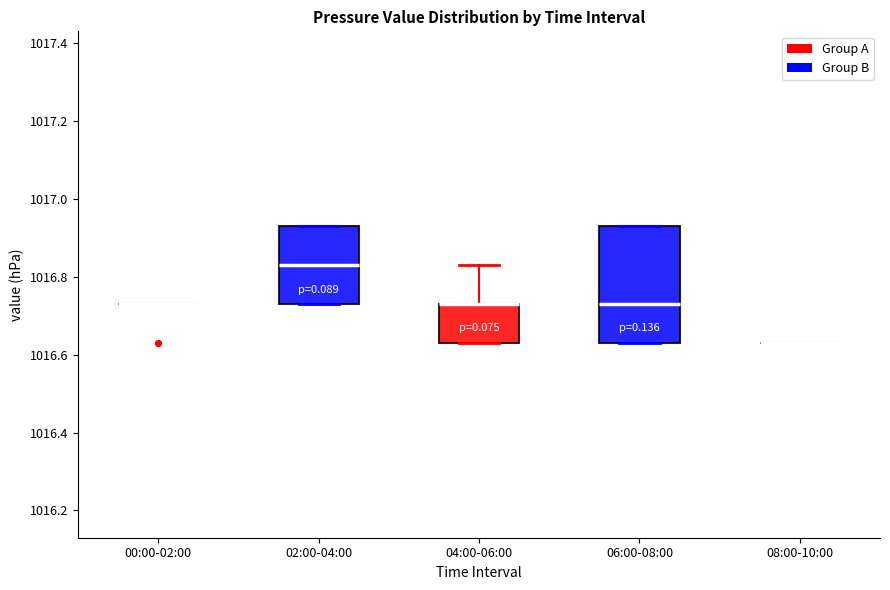

Comparing the boxes themselves (not the whiskers), which one is the tallest?

06:00-08:00